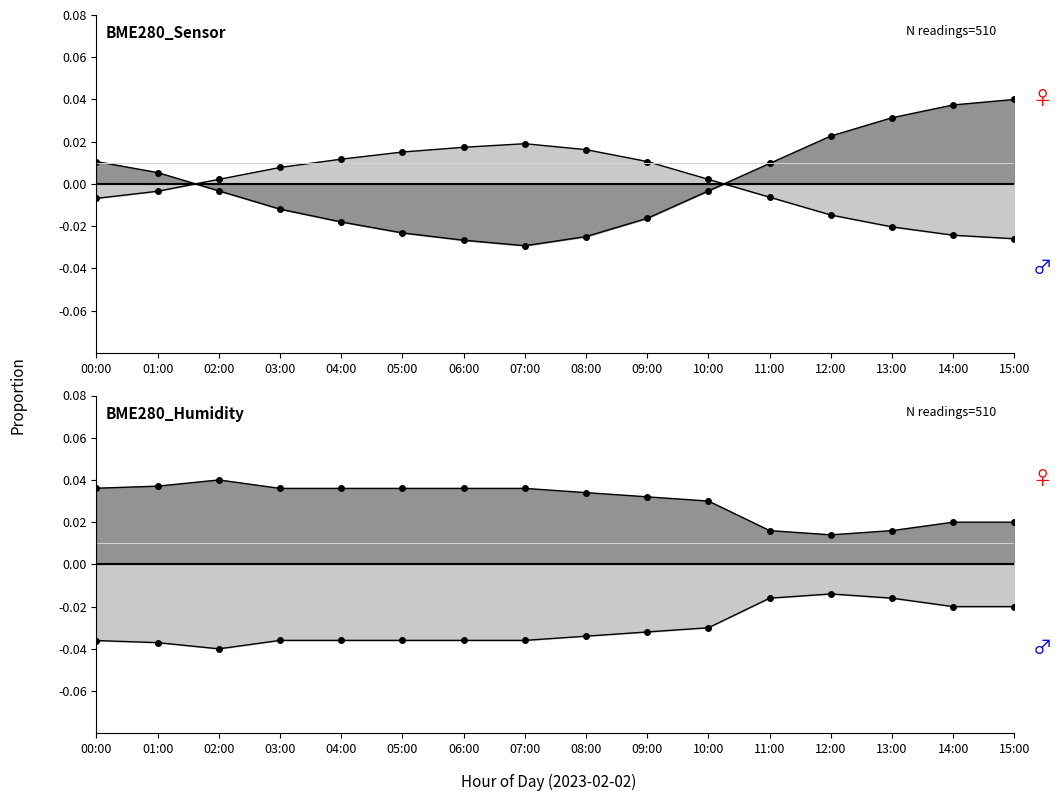

The chart shows a value of -0.0 at 10:00. True or false?

True